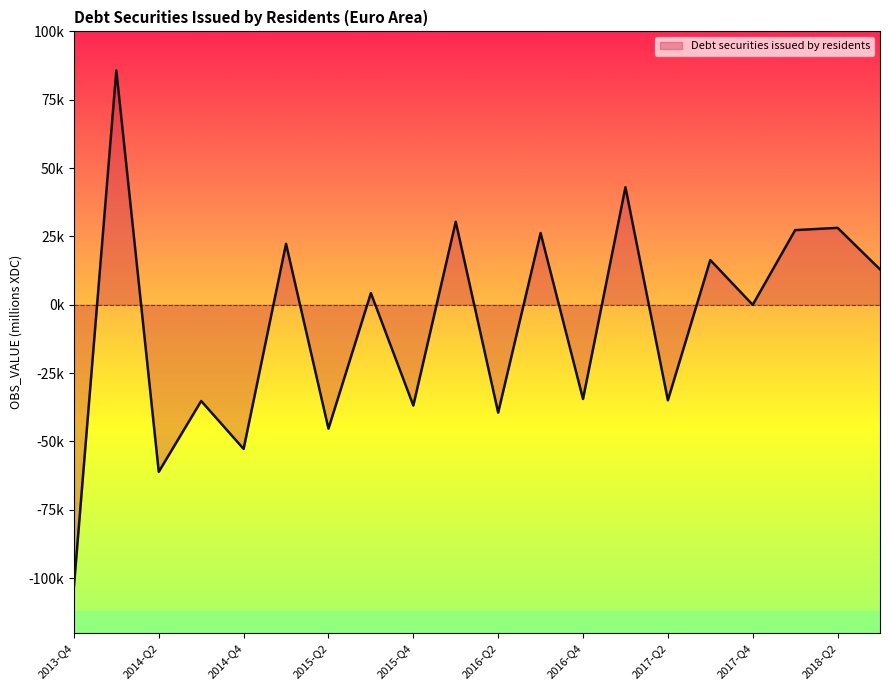

Does the chart have visible grid lines?

No